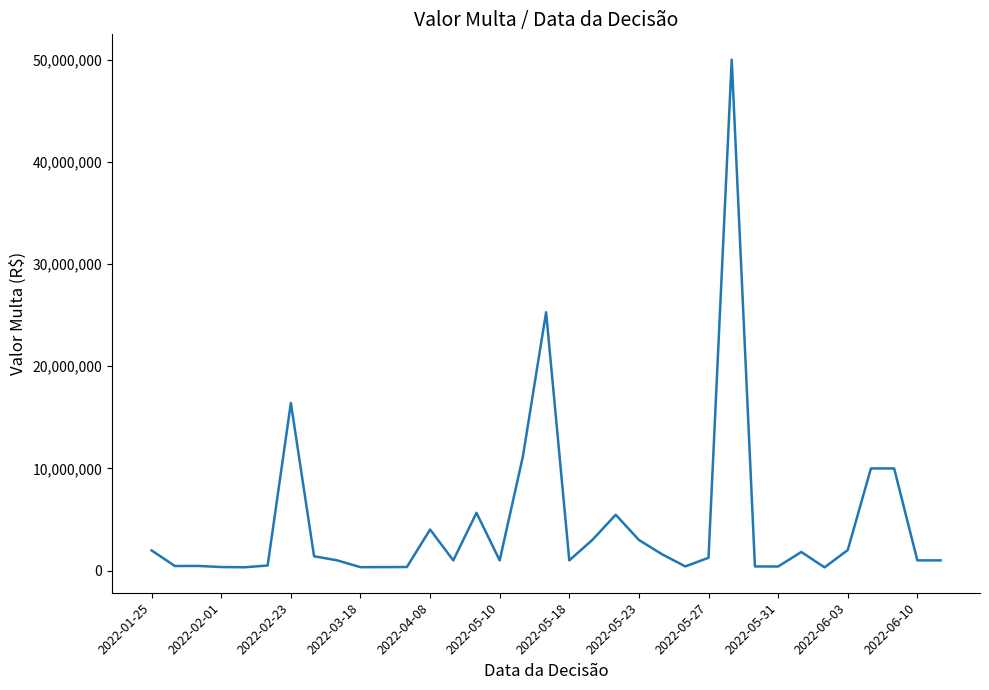

What is the maximum value shown in the chart?

50000000.0